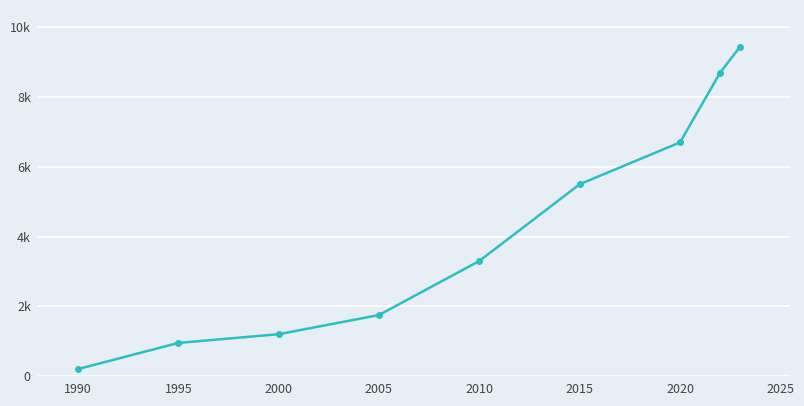

Does the chart have visible grid lines?

Yes